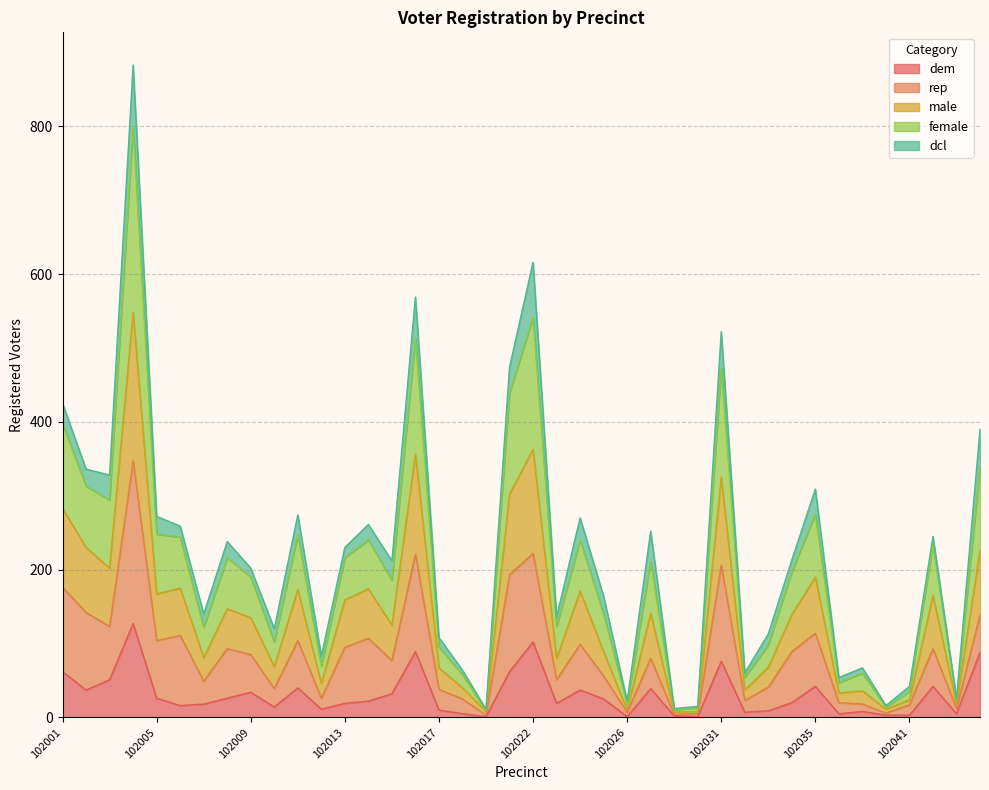

What is the difference between the male values at 102002 and 103001?

4